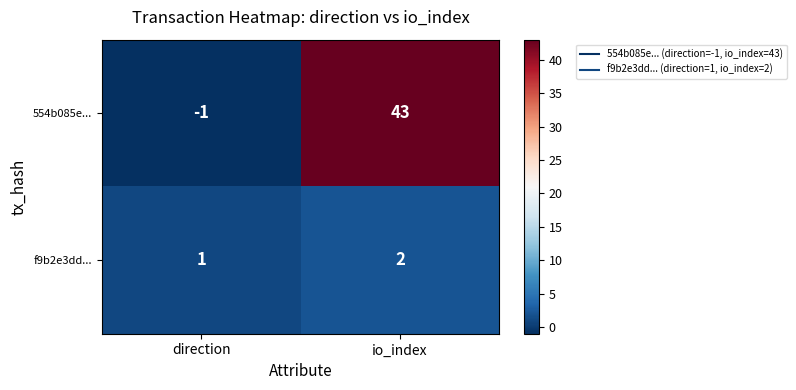

What is the minimum value shown in the chart?

-1